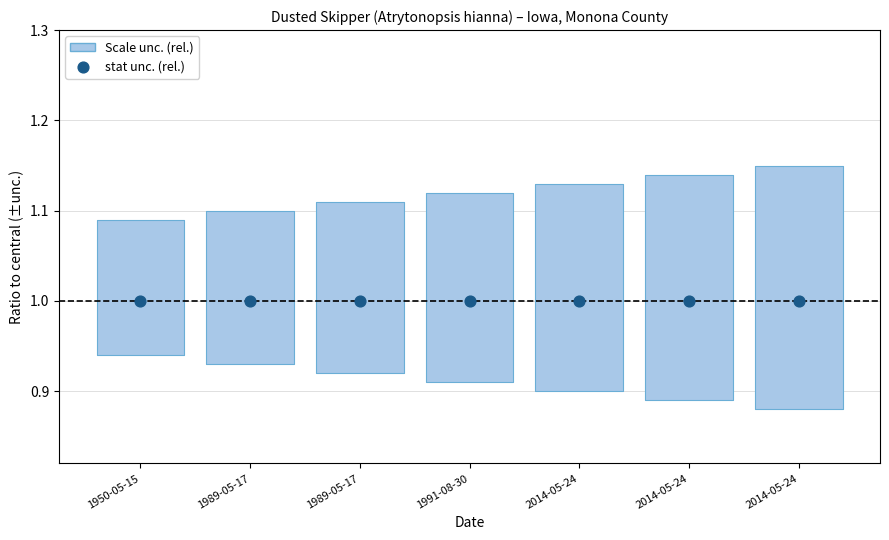

Is the value of central at 2014-05-24 greater than the value of upper at 1950-05-15?

No